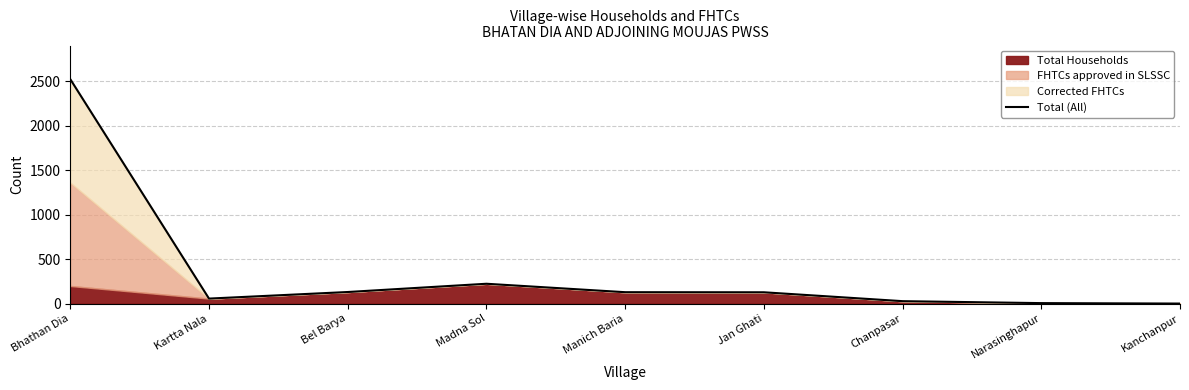

What is the difference between the maximum and second lowest values?

2521